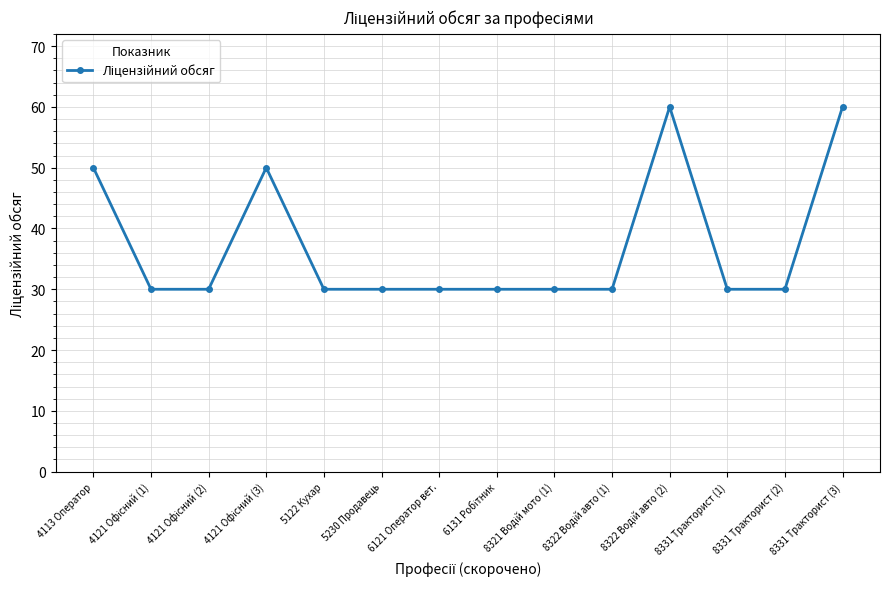

True or false: the data has more than 1 interior local peaks.

True